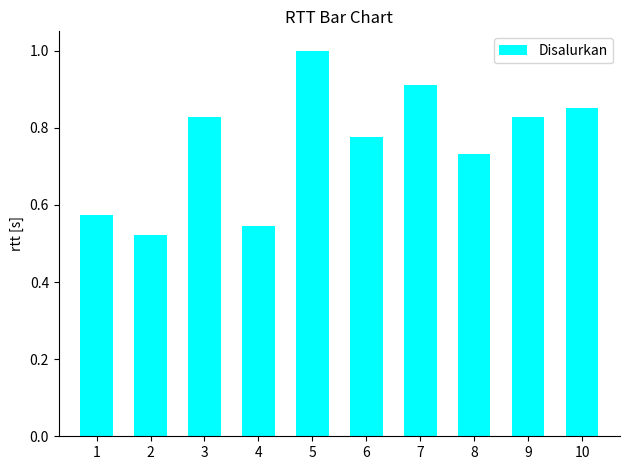

What is the sum of the values at 4 and 5?

1.5